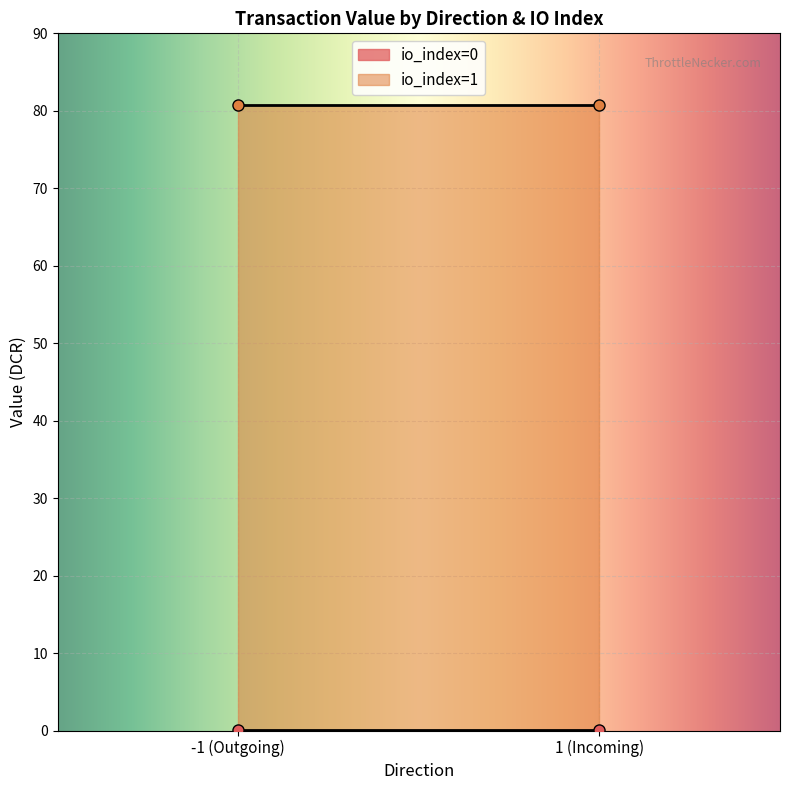

Which series has the largest total across all categories?

io_index=1